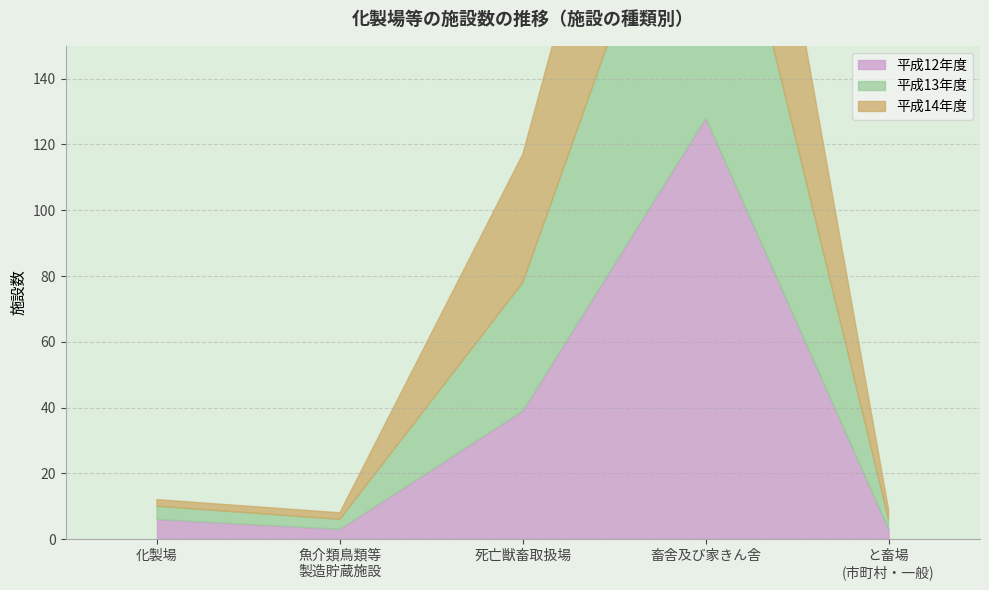

Where does the 平成14年度 series first go above 3?

死亡獣畜取扱場